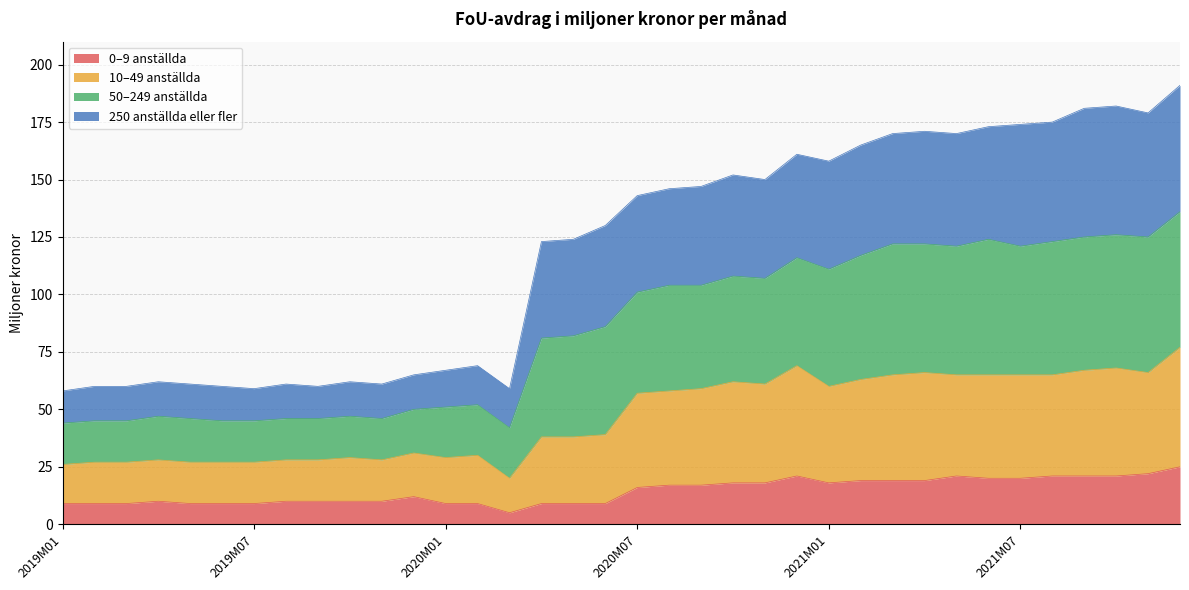

Does the chart display data point markers on the line(s)?

No